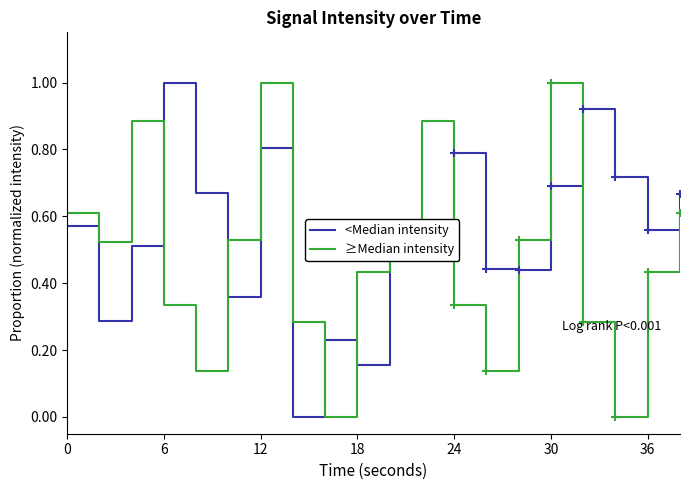

Rank the series by their average value, from highest to lowest.

<Median intensity, ≥Median intensity